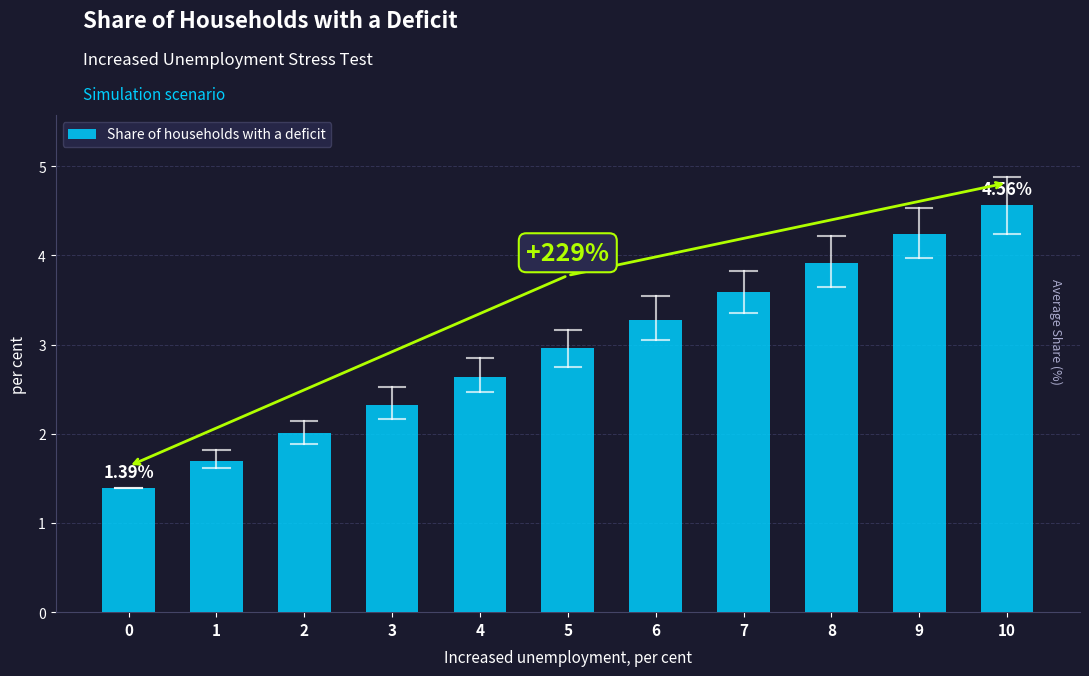

True or false: the data shows 1.7 at 1.

True